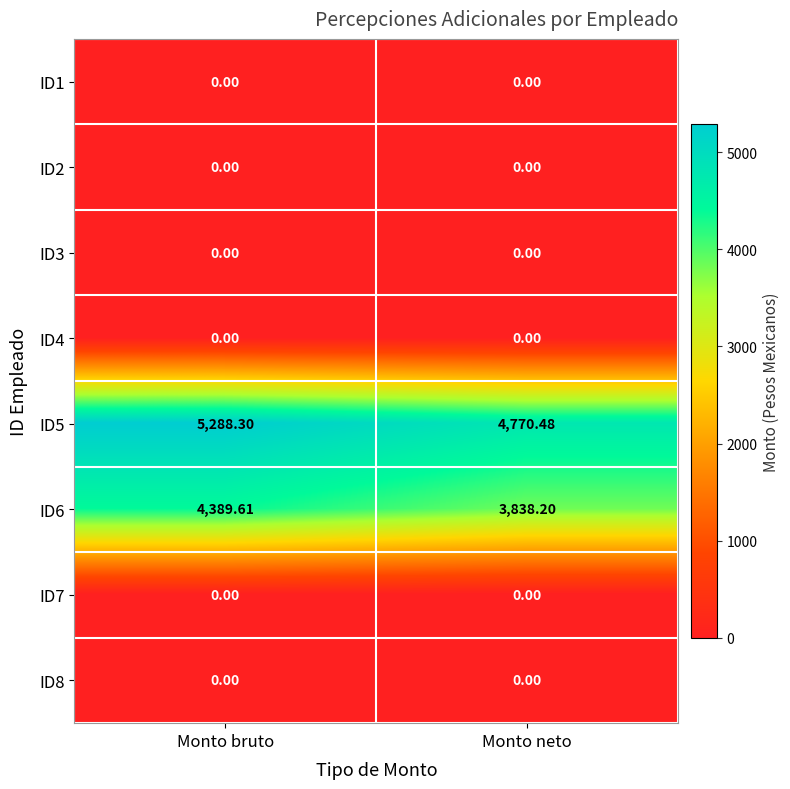

At which category is the sum across all series the highest?

Monto bruto